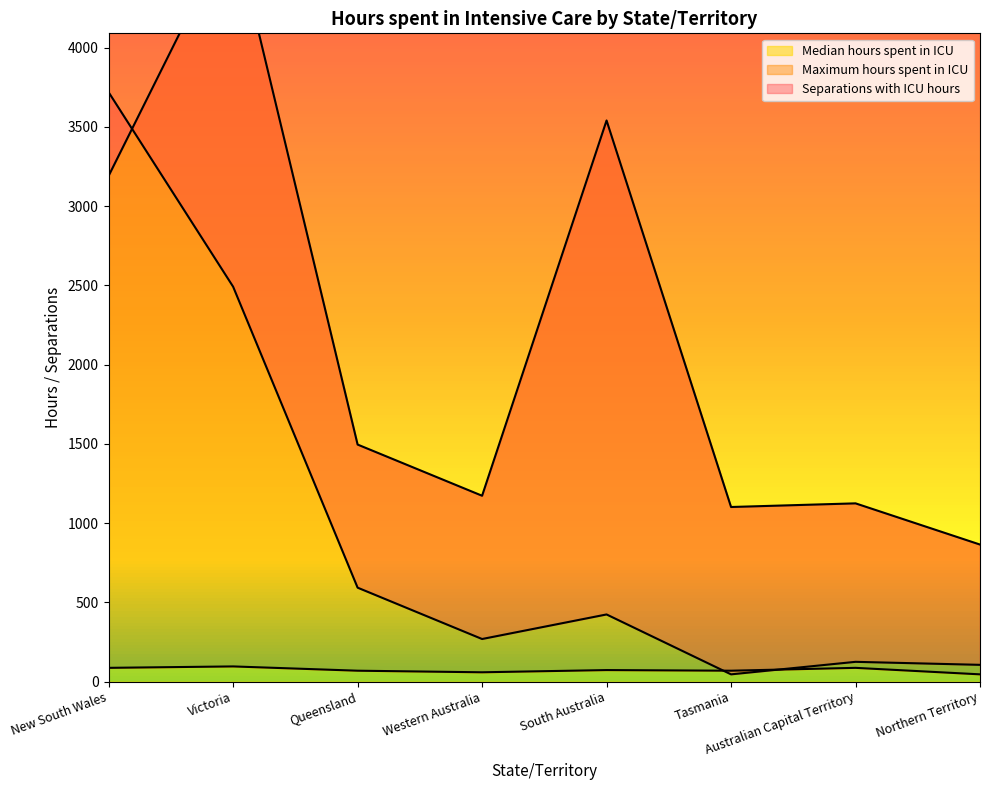

What are all the series names shown in the legend?

Separations with ICU hours, Maximum hours spent in ICU, Median hours spent in ICU